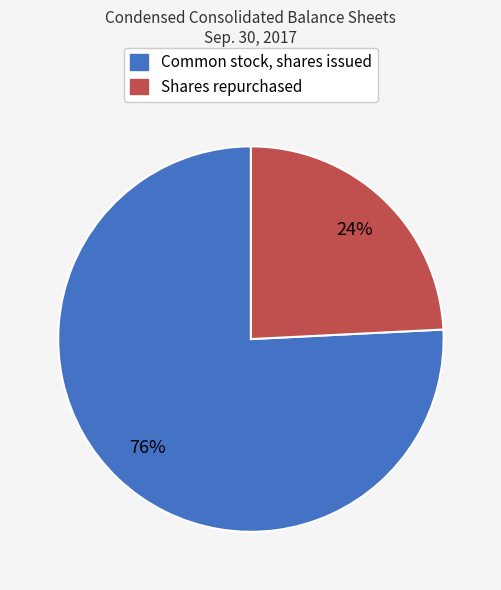

How many segments does this pie chart have?

2